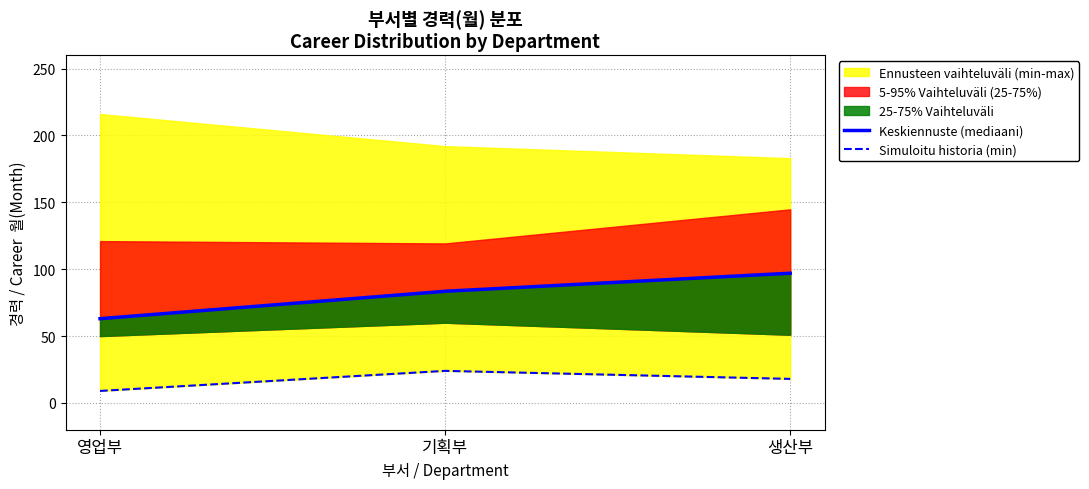

Reading left to right, extract all data points from this chart.

Keskiennuste (mediaani): 63.0	83.5	97.0
Simuloitu historia (min): 9.0	24.0	18.0